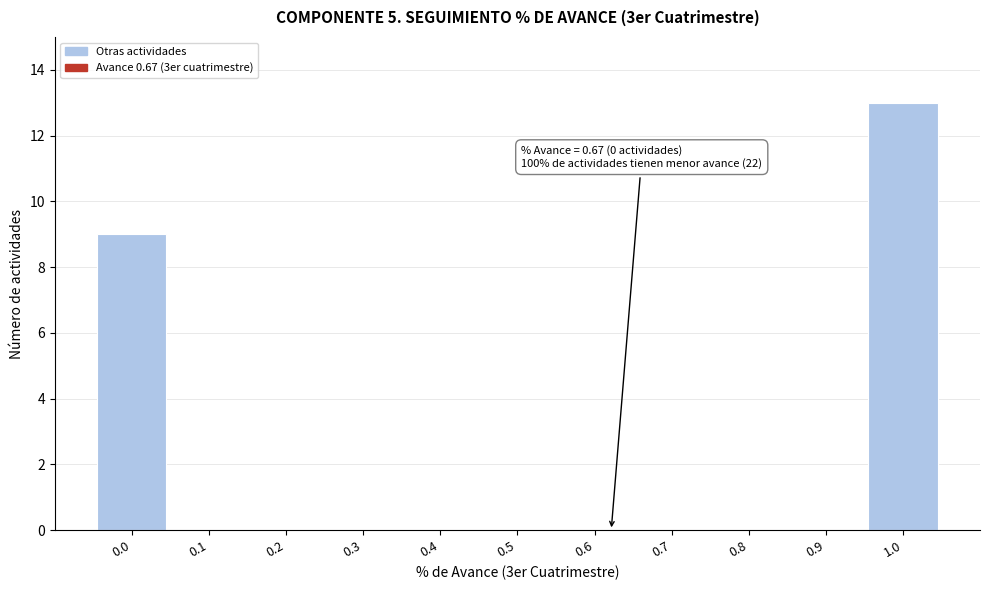

Reading left to right, transcribe all the data shown in this chart.

0.0=9	0.1=0	0.2=0	0.3=0	0.4=0	0.5=0	0.6=0	0.7=0	0.8=0	0.9=0	1.0=13